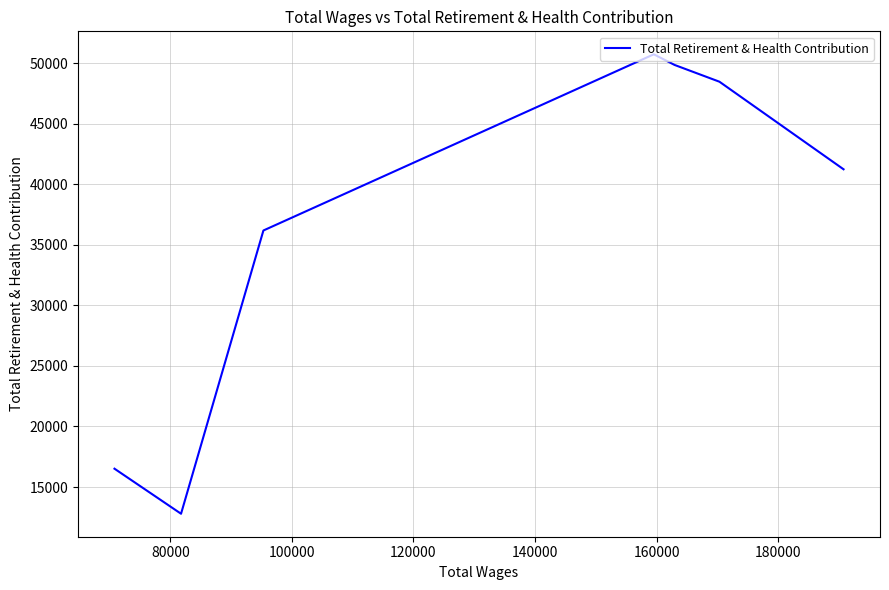

What is the maximum value shown in the chart?

50756